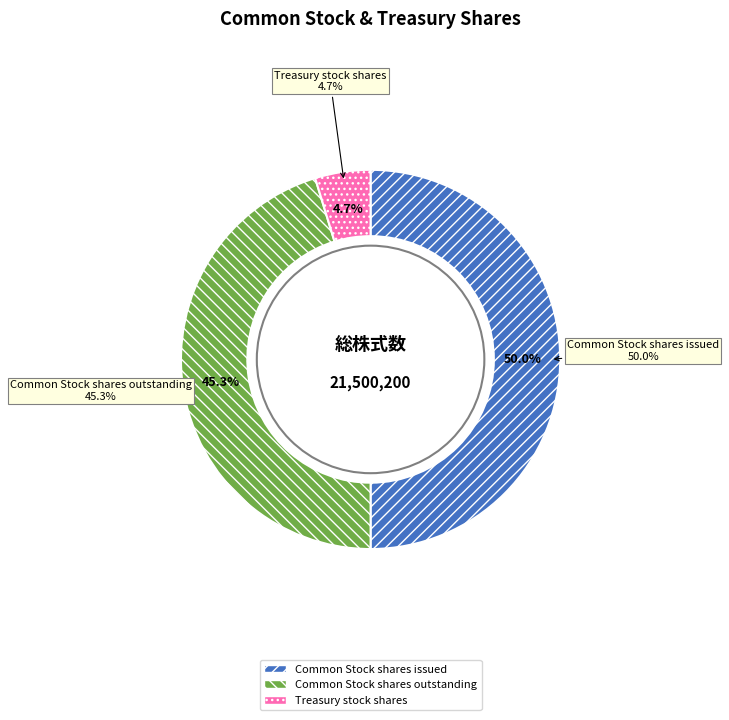

What is the smallest slice in the pie chart?

Treasury stock shares